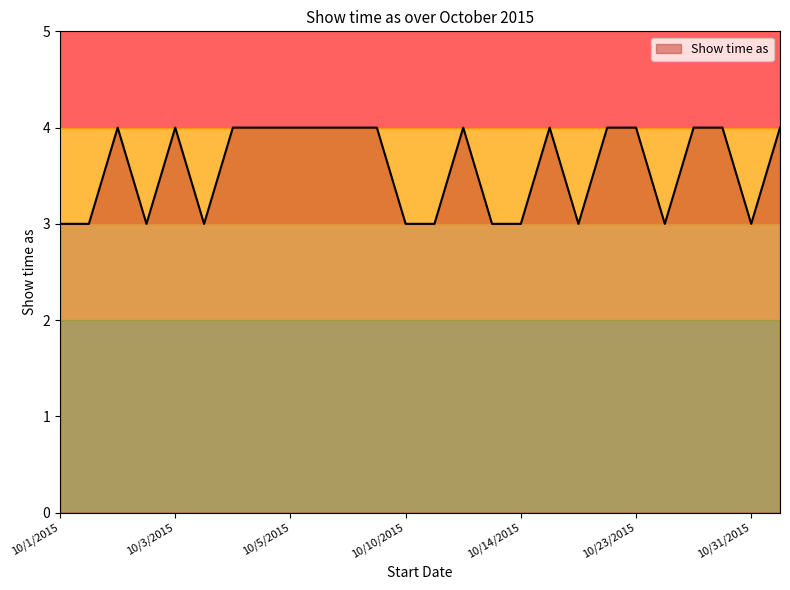

Count the values in the range 3 to 4.

26